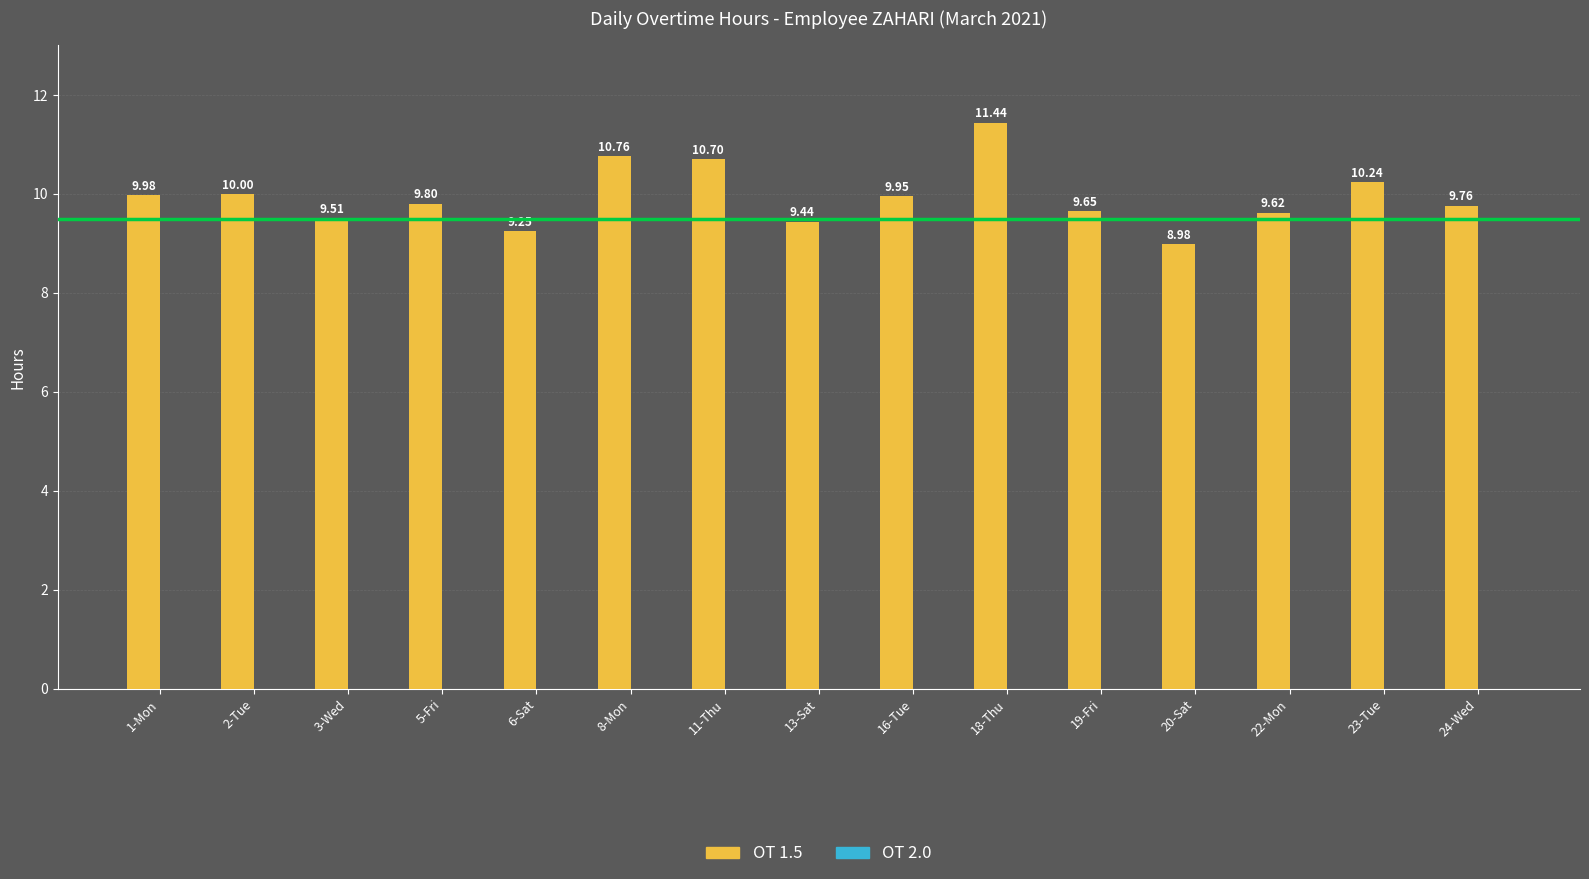

What is the difference between the values at 5-Fri and 23-Tue?

0.4